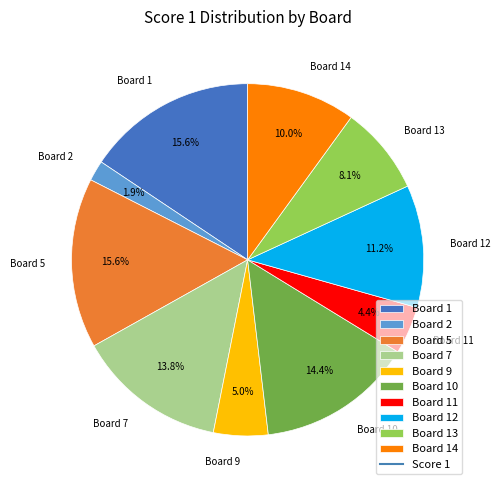

To the nearest percent, what percentage of the pie is Board 2?

2%